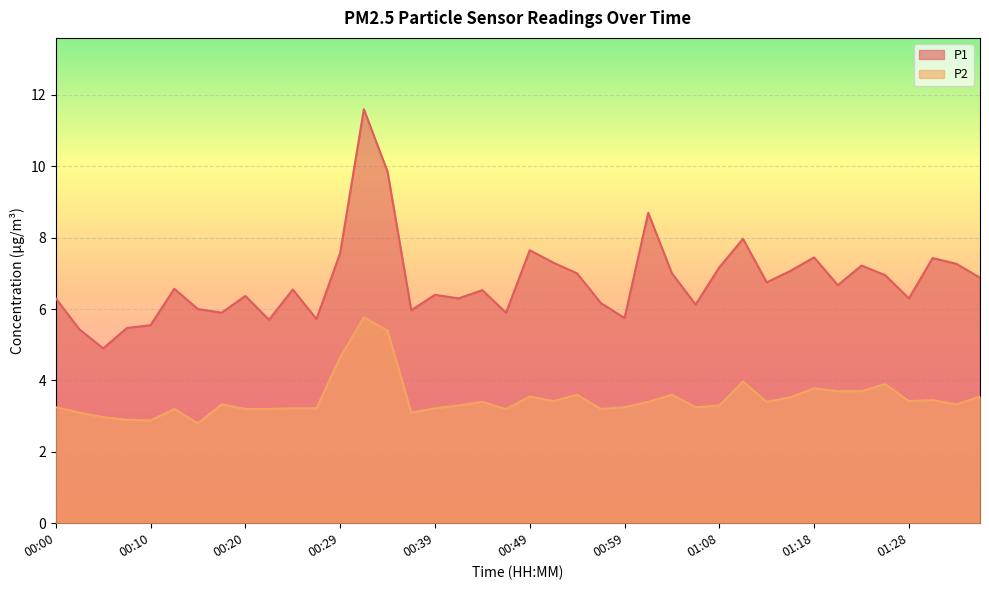

Which series has the largest total across all categories?

P1